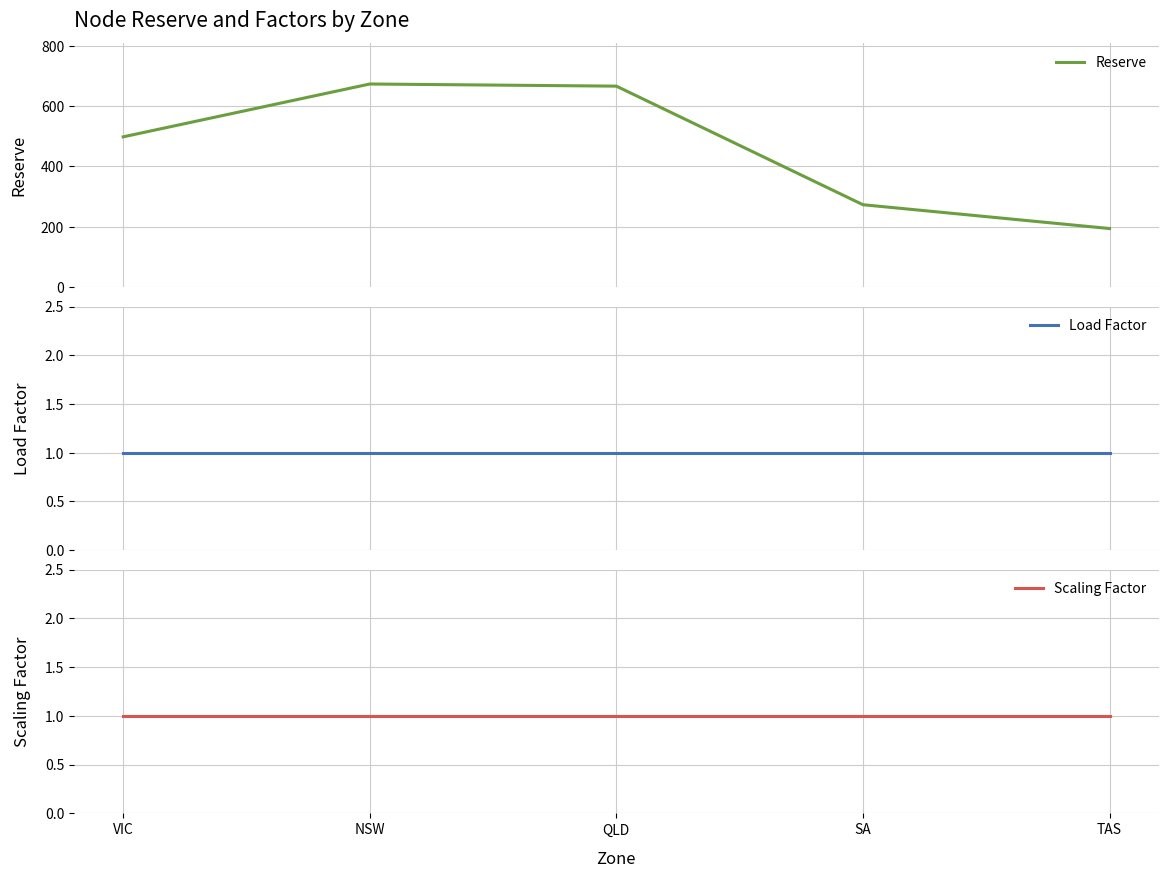

What are all the series names shown in the legend?

Reserve, Load Factor, Scaling Factor